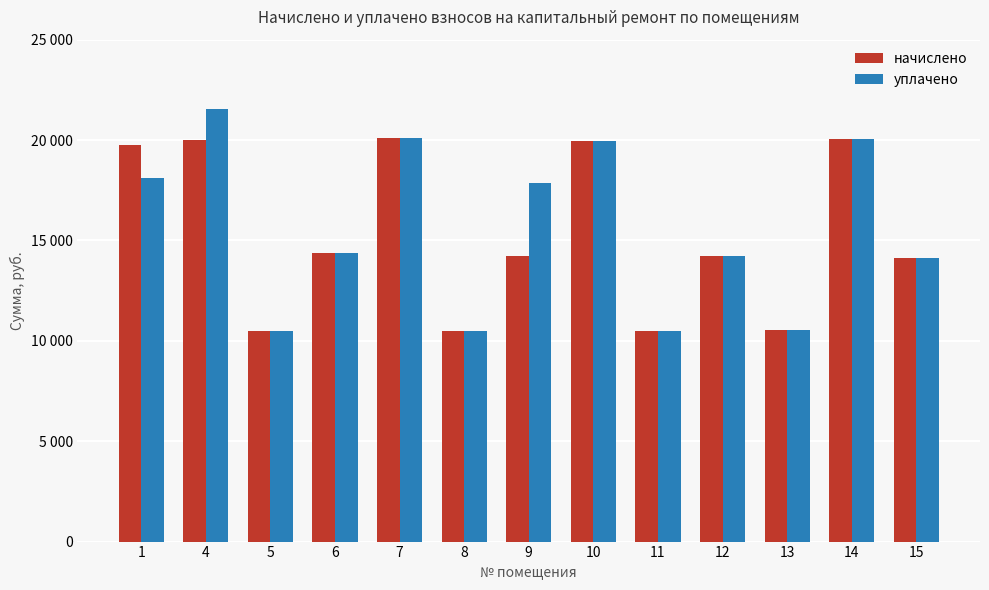

Is the value of начислено at 4 greater than the value of уплачено at 15?

Yes